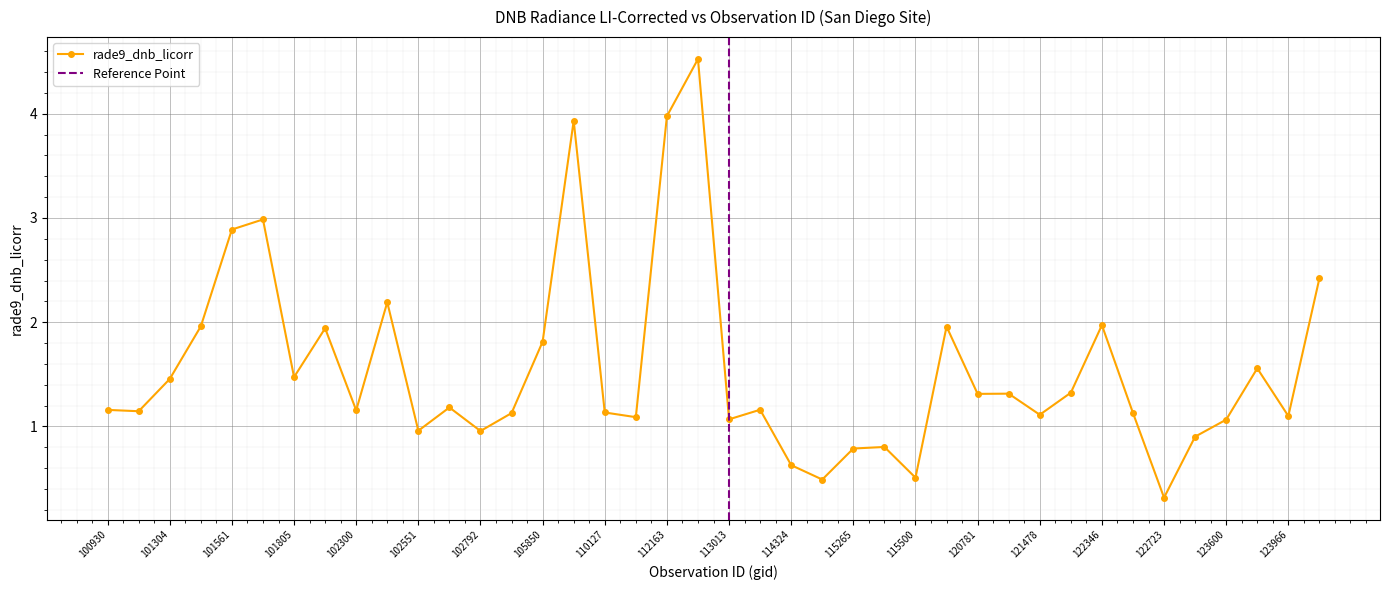

Where is the data nearest to the value 2?

122346